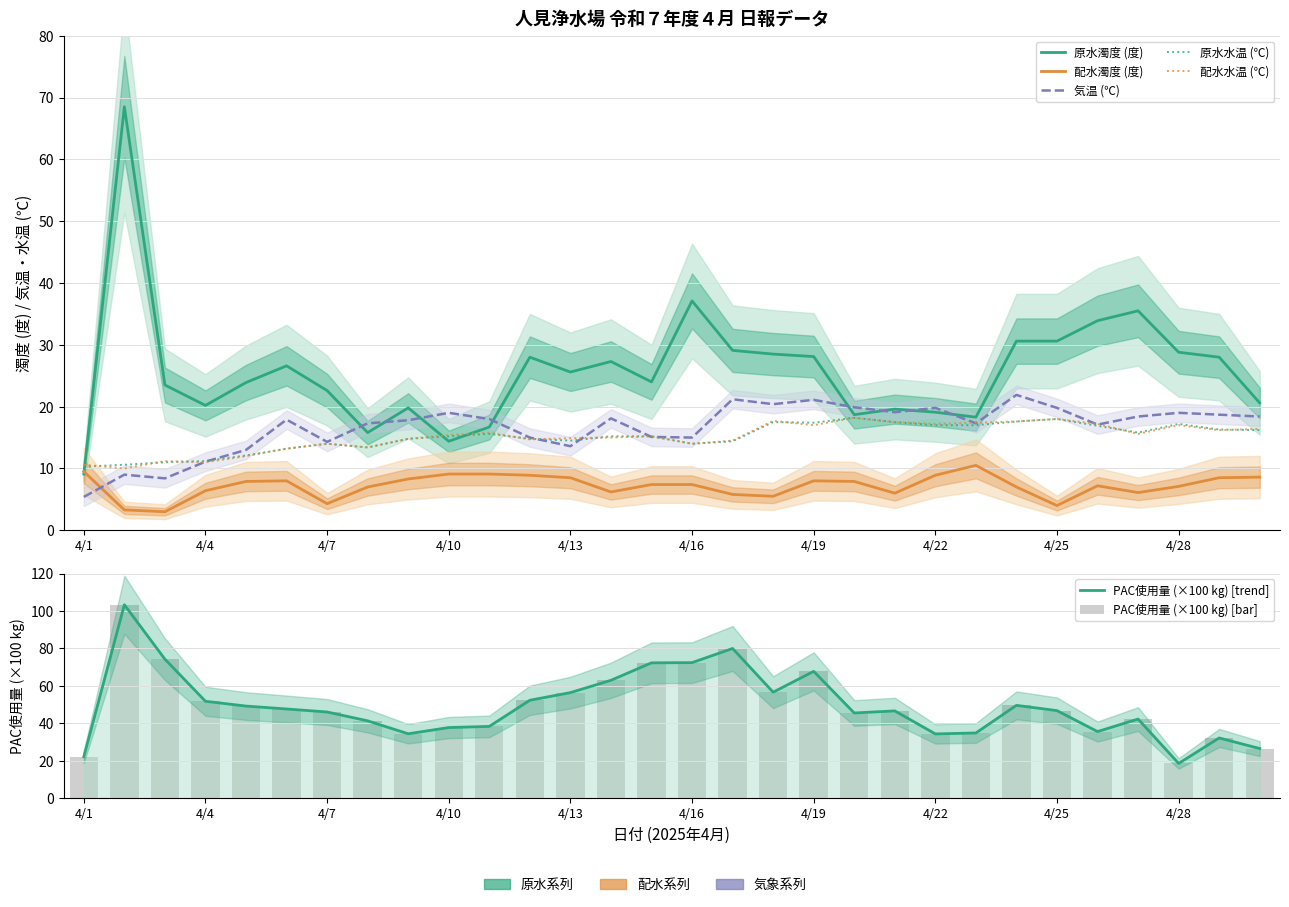

Where does the 気温(℃) series first go above 18?

4/10